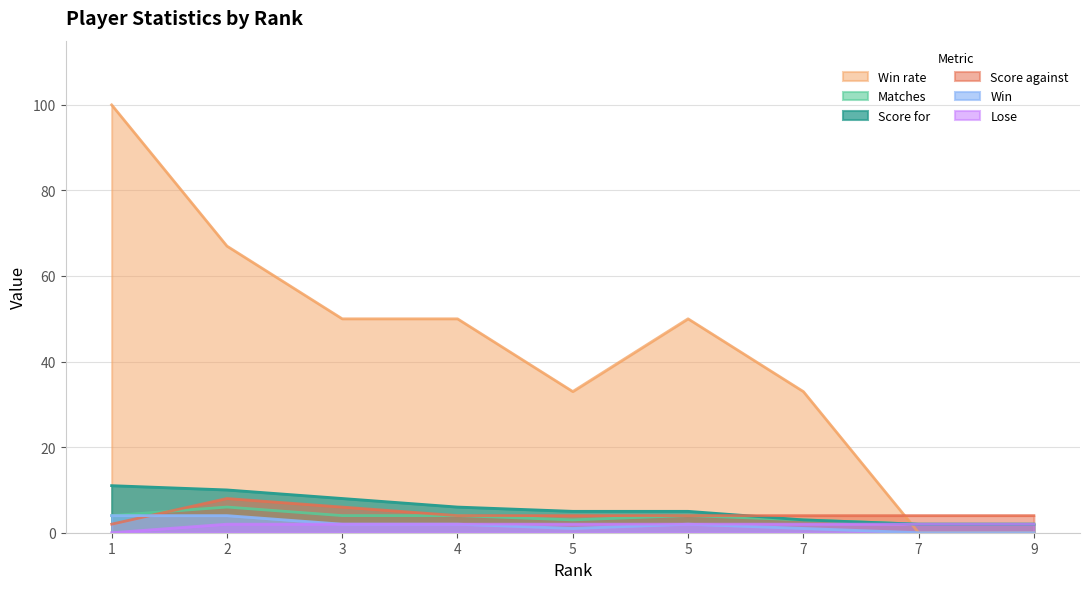

What is the average value of the Win series?

2